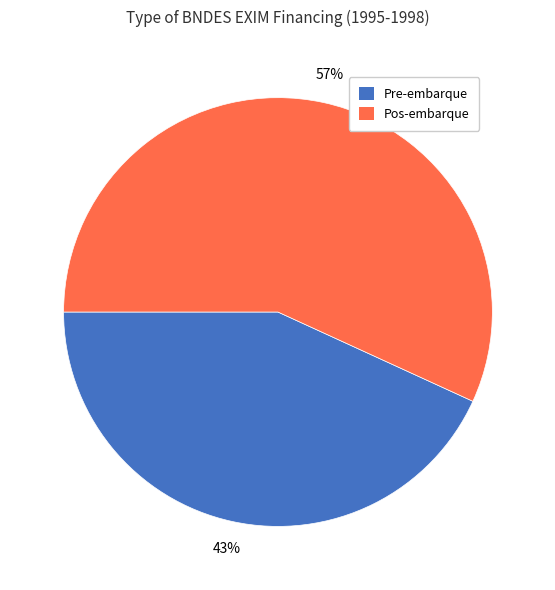

To the nearest percent, what is the difference between the largest and smallest slice percentages?

14%